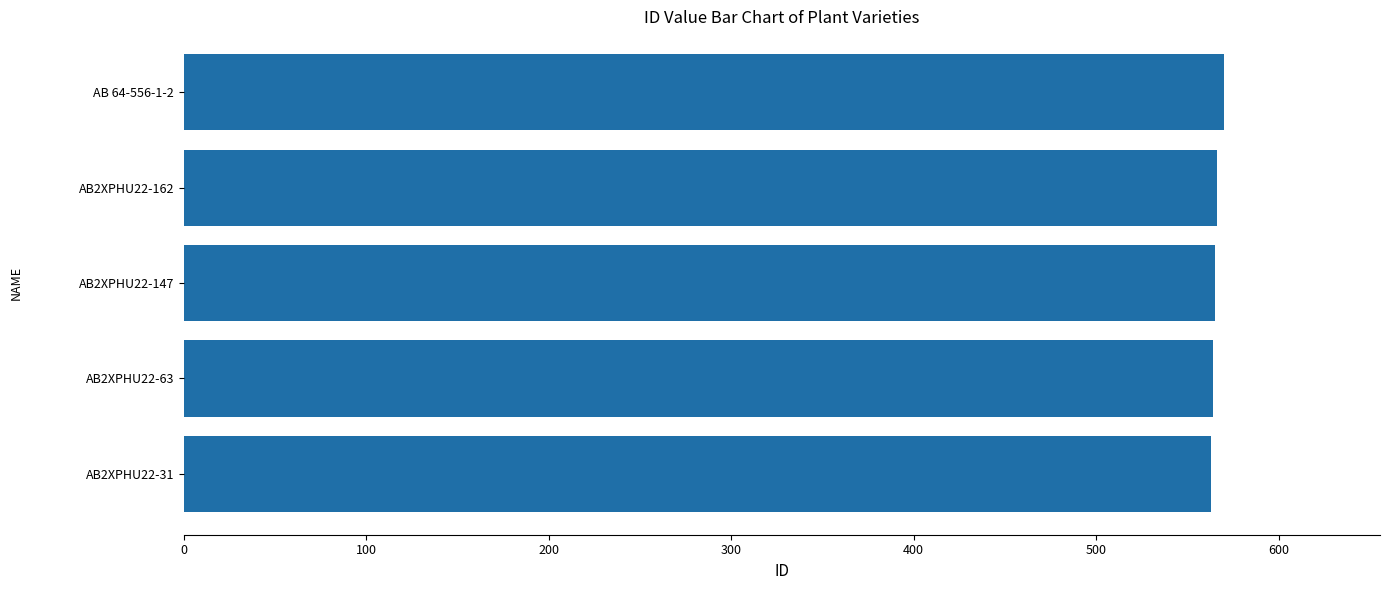

What is the sum of all values?

2828